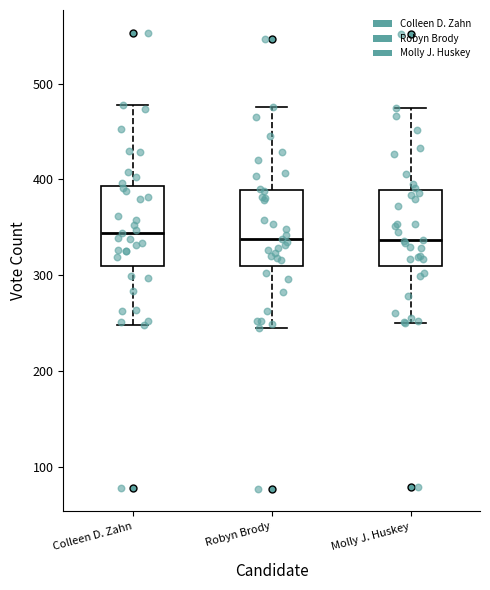

Reading left to right, read every box against the y-axis: the position of its median line, the range the box covers, and the ends of its whiskers. The values are not printed on the chart, so give them approximately, as read against the axis.

Colleen D. Zahn: median 340, box 310 to 390, whiskers 250 to 480
Robyn Brody: median 340, box 310 to 390, whiskers 250 to 480
Molly J. Huskey: median 340, box 310 to 390, whiskers 250 to 470